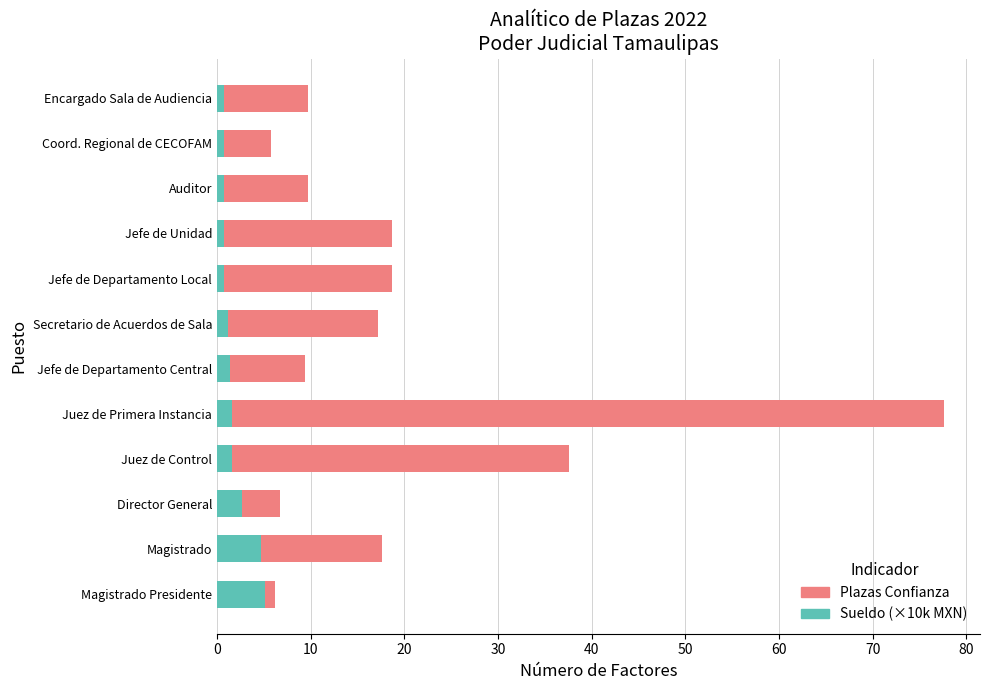

What is the highest value of the Sueldo (×10k MXN) series?

5.2